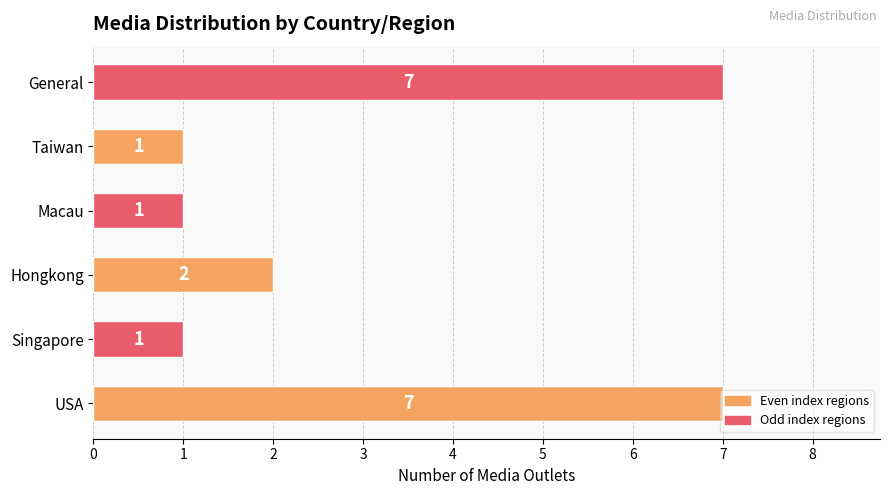

The chart shows a value of 3 at USA. True or false?

False